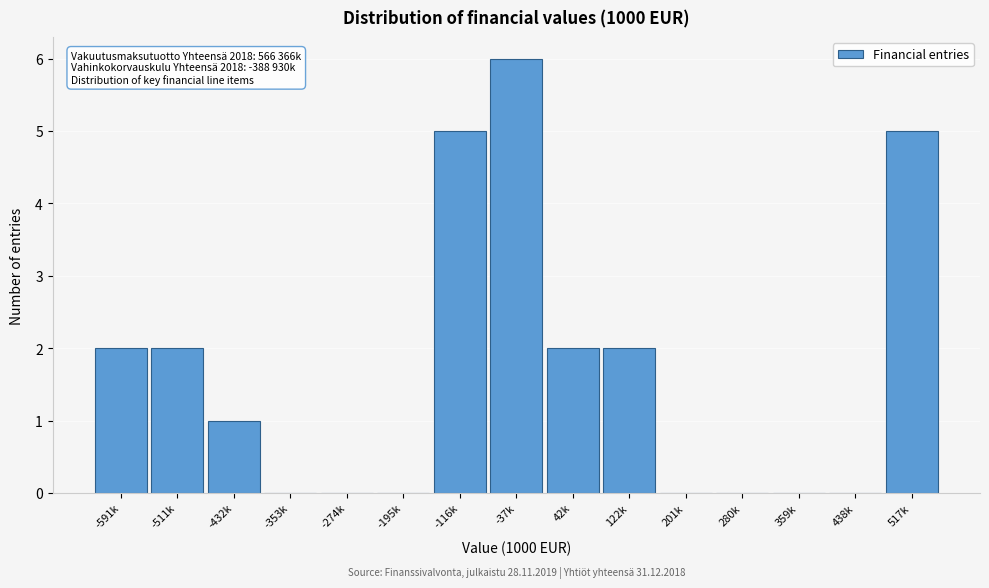

Reading left to right, extract all data points from this chart.

-591k=2	-511k=2	-432k=1	-353k=0	-274k=0	-195k=0	-116k=5	-37k=6	42k=2	122k=2	201k=0	280k=0	359k=0	438k=0	517k=5